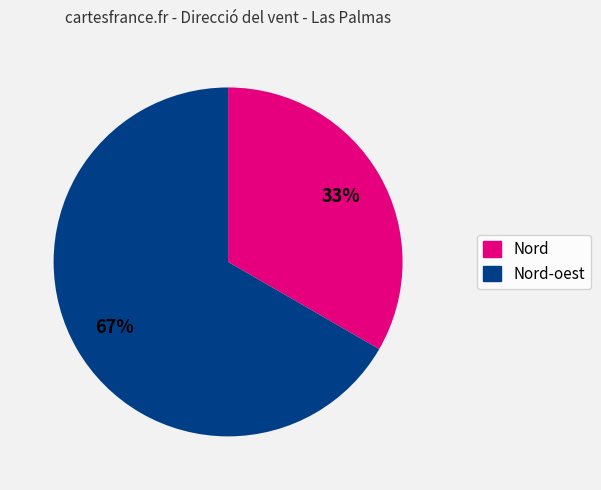

Which slice is the largest?

Nord-oest